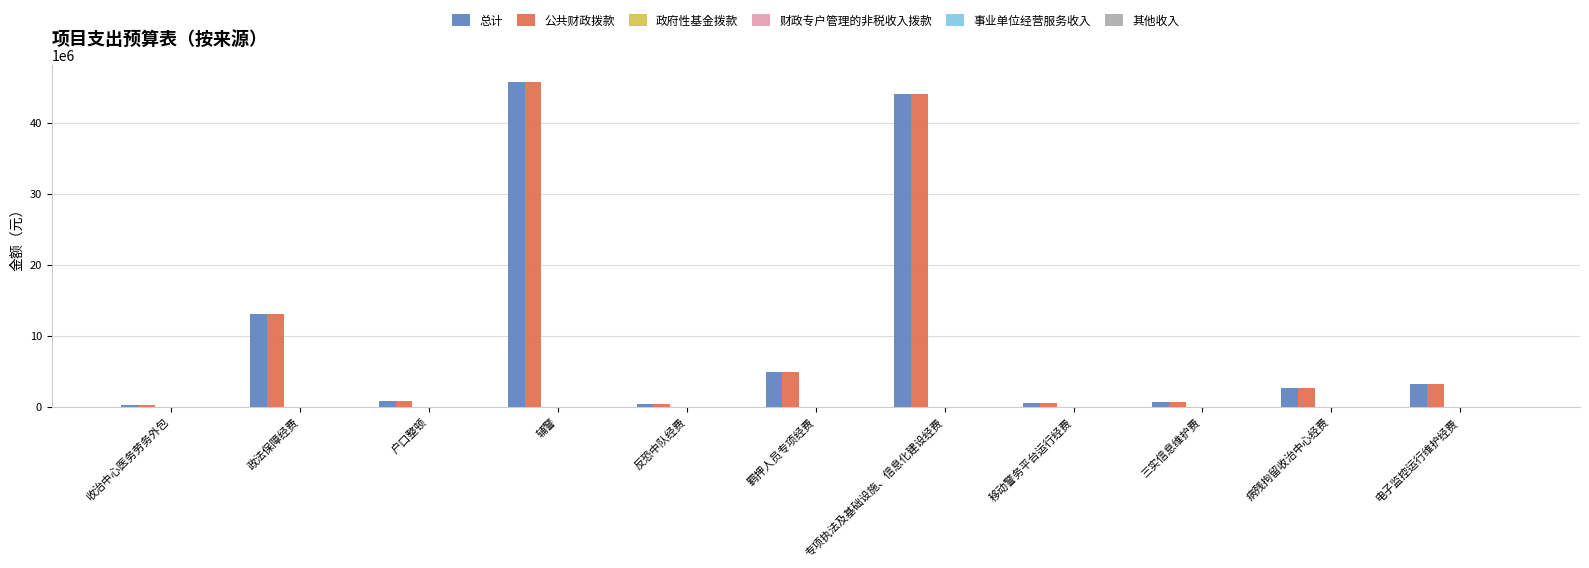

What is the difference between the second highest and second lowest values in the 总计 series?

43658000